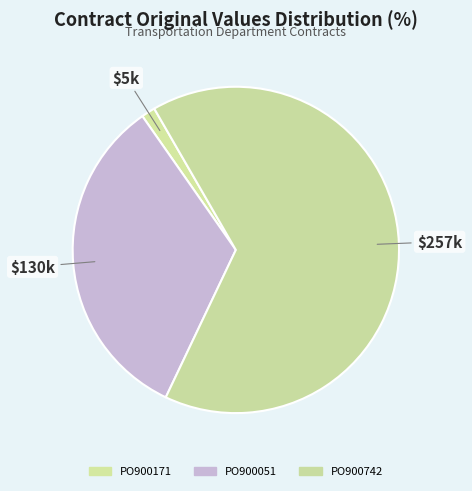

How many slices are in this pie chart?

3